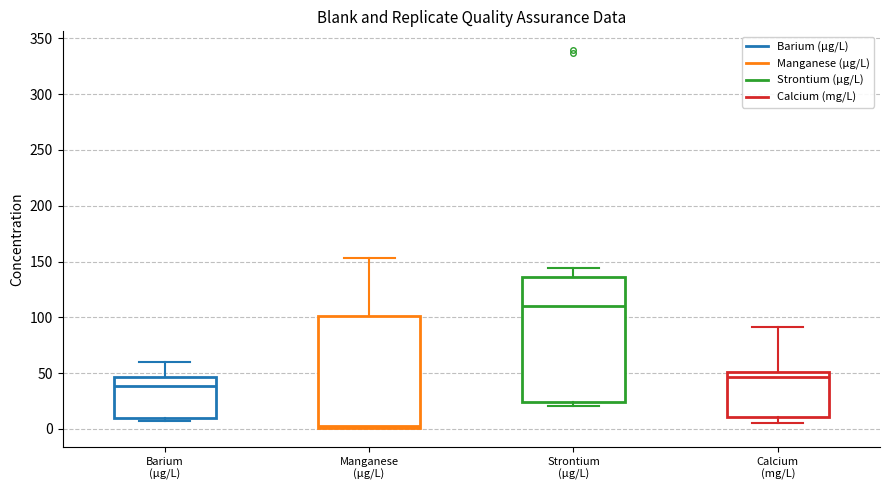

Which box has the highest median line?

Strontium (µg/L)